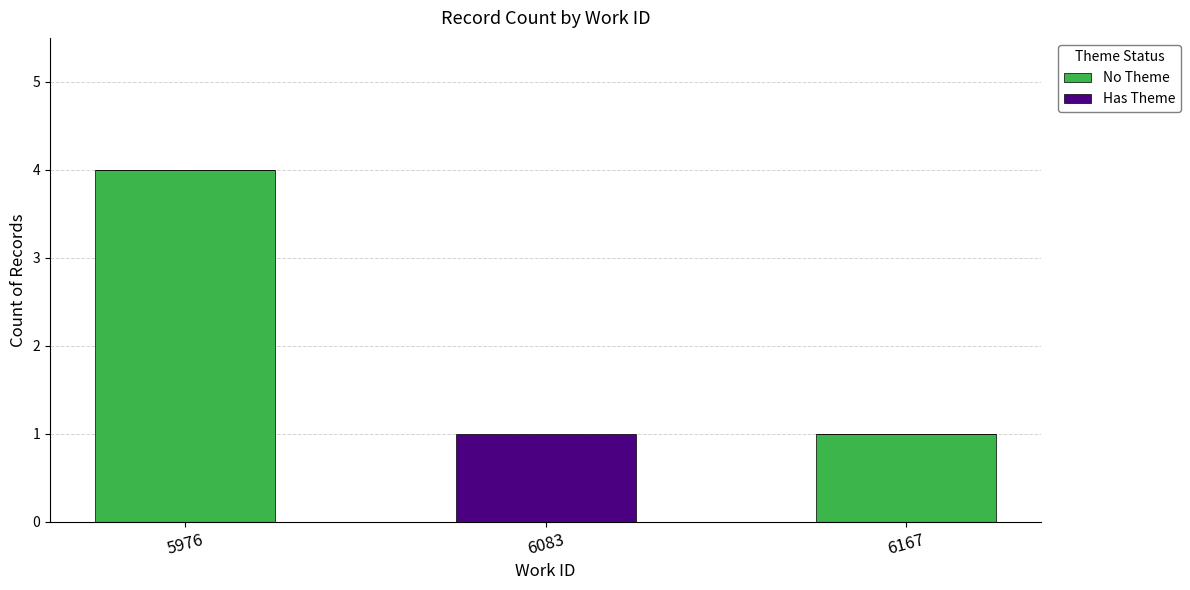

Reading left to right, transcribe the values for No Theme.

5976=4	6083=0	6167=1